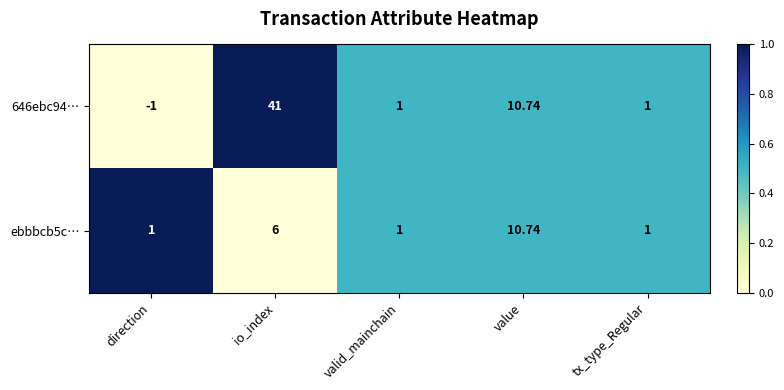

List the series in order of their peak value, highest first.

646ebc94…, ebbbcb5c…